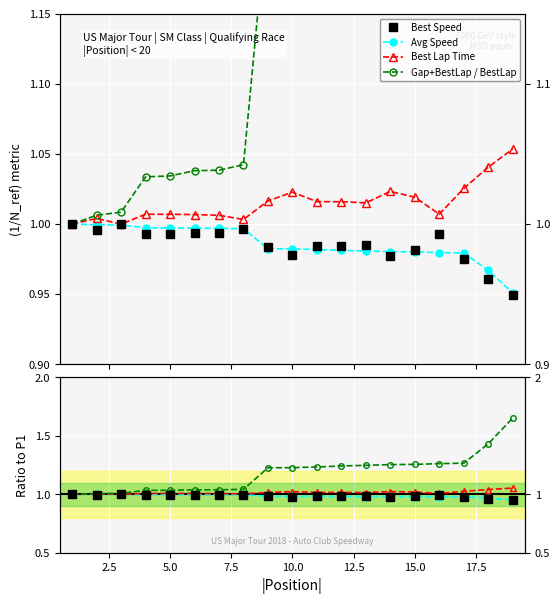

Is it true that Avg Speed equals 0.3 at 15.0?

False